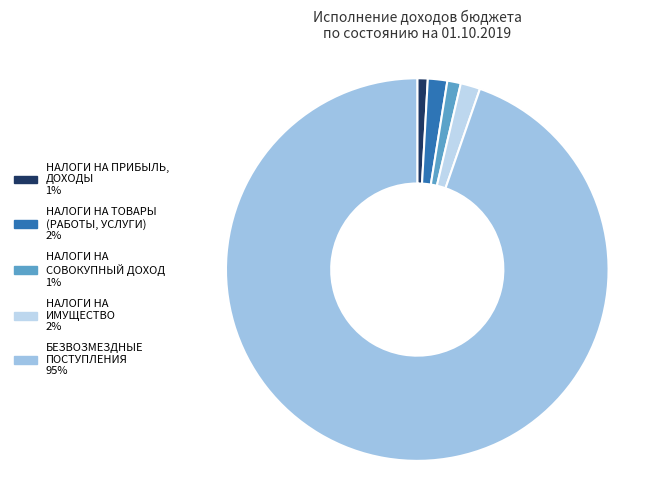

Which slice is the largest?

БЕЗВОЗМЕЗДНЫЕ ПОСТУПЛЕНИЯ 95%